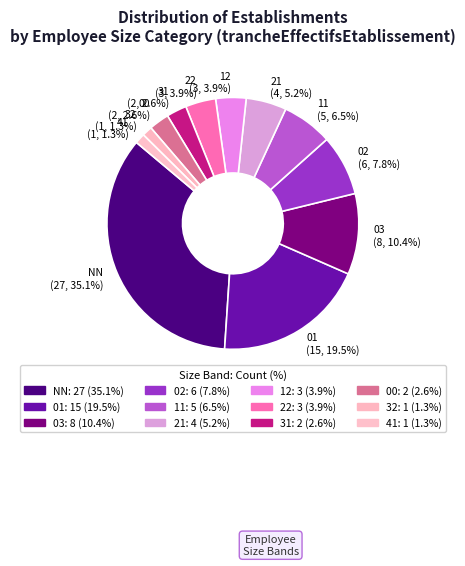

Which slice is the largest?

NN